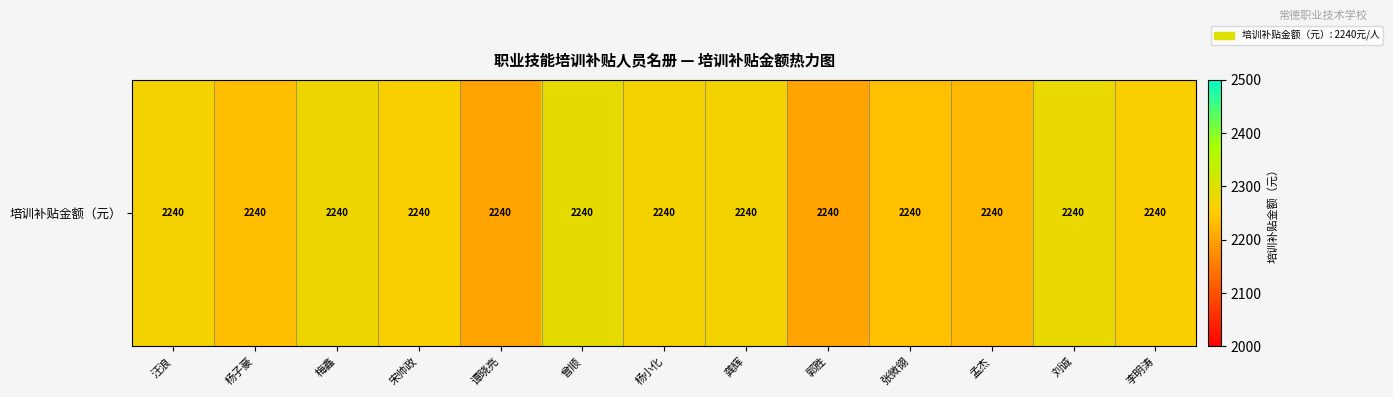

How many data points are above 2259?

7